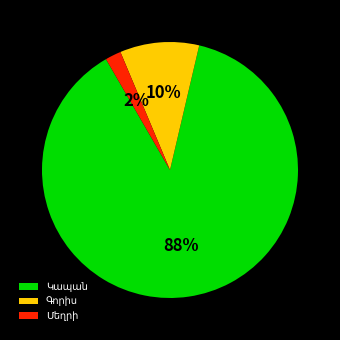

To the nearest percent, what is the average slice percentage?

33%